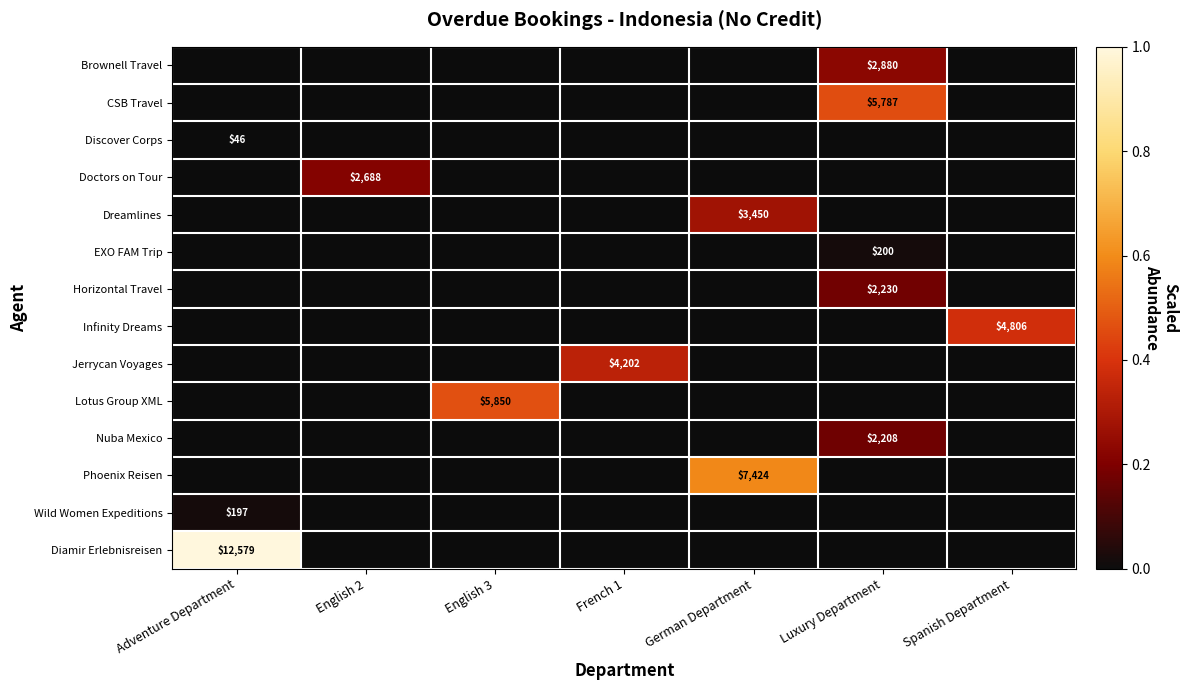

At which category is the sum across all series the highest?

Luxury Department